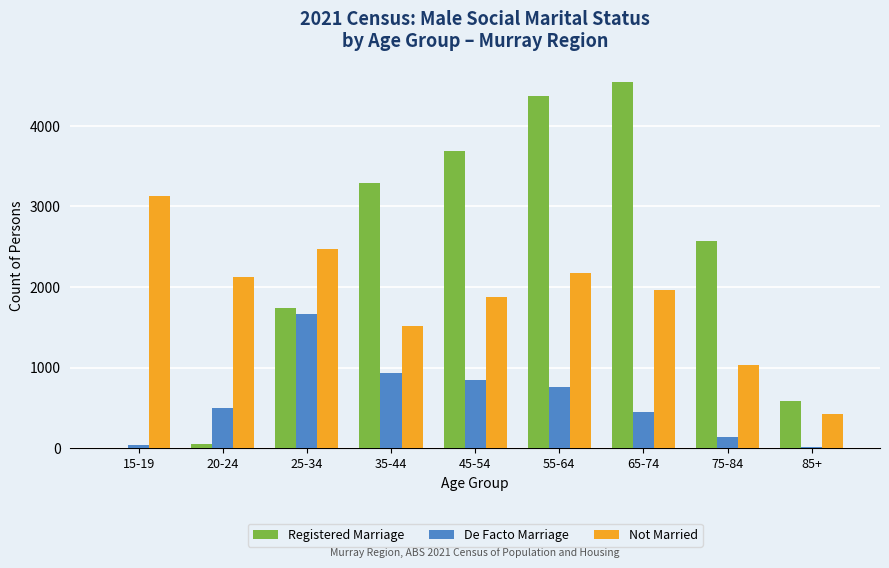

Reading right to left, what are all the values shown in this chart?

Registered Marriage: 85+=585	75-84=2565	65-74=4548	55-64=4364	45-54=3687	35-44=3292	25-34=1745	20-24=46	15-19=0
De Facto Marriage: 85+=16	75-84=144	65-74=445	55-64=762	45-54=852	35-44=931	25-34=1663	20-24=504	15-19=43
Not Married: 85+=420	75-84=1038	65-74=1966	55-64=2176	45-54=1872	35-44=1518	25-34=2472	20-24=2129	15-19=3129